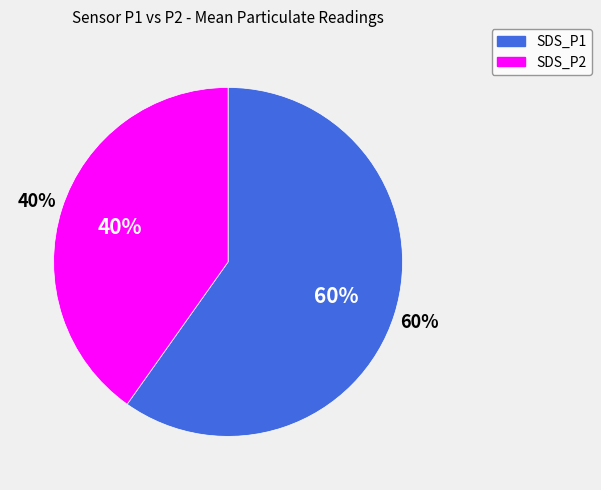

Count the number of slices in the pie.

2